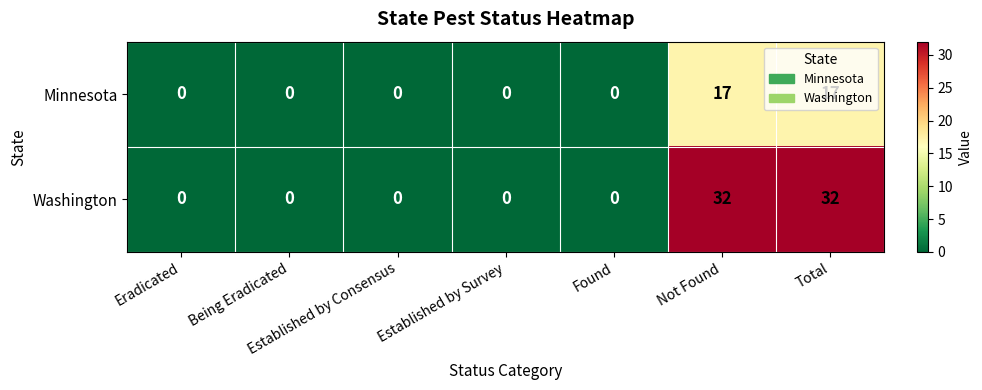

What is the difference between the second highest and minimum values in the Washington series?

32